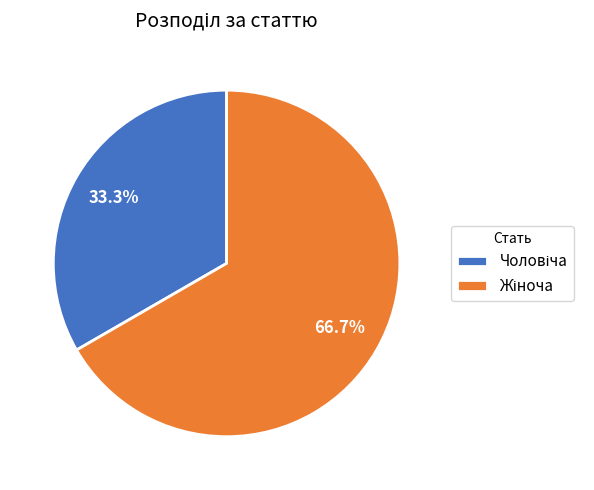

Which category has the biggest portion of the pie?

Жіноча